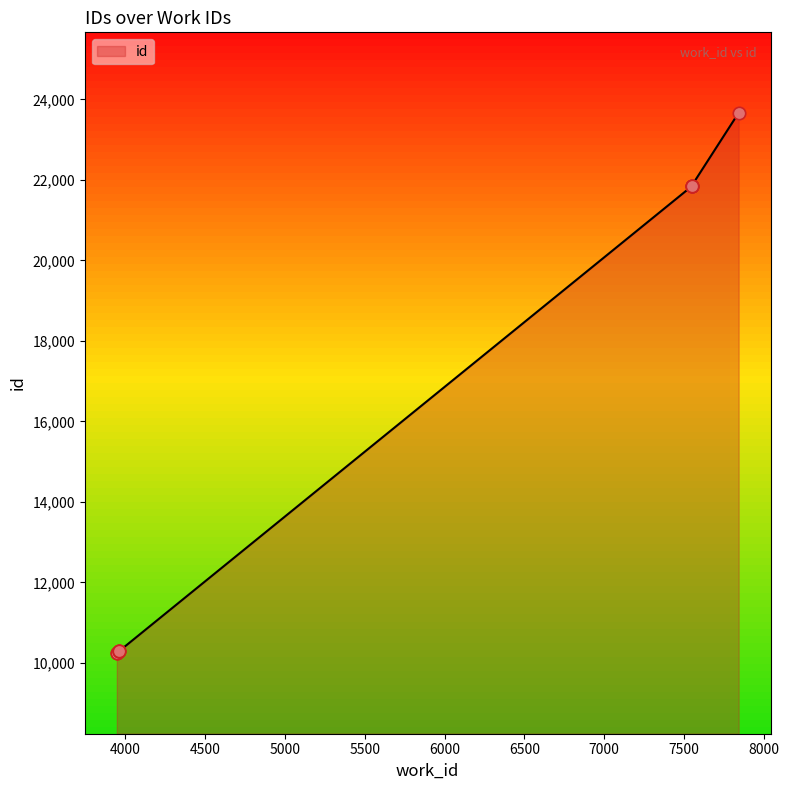

Which has a higher value, 7548 or 3947?

7548